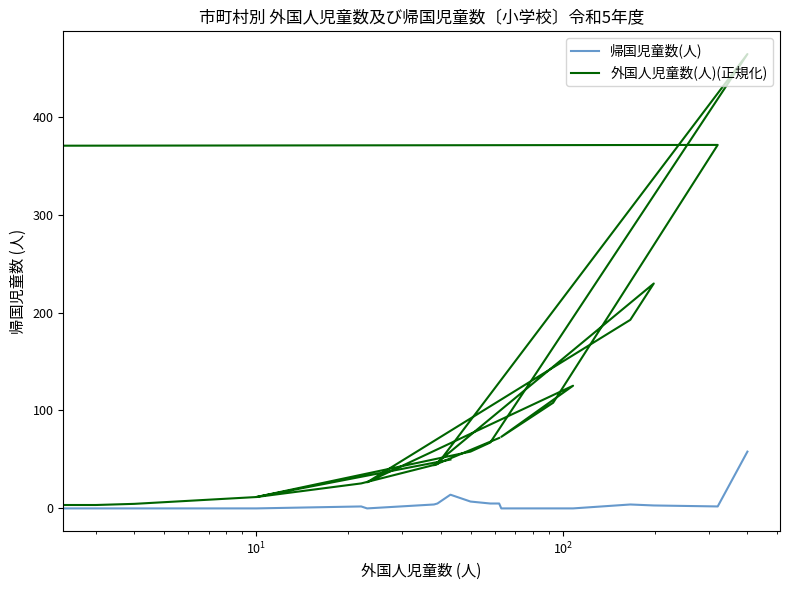

Which series has the largest total across all categories?

外国人児童数(人)(正規化)